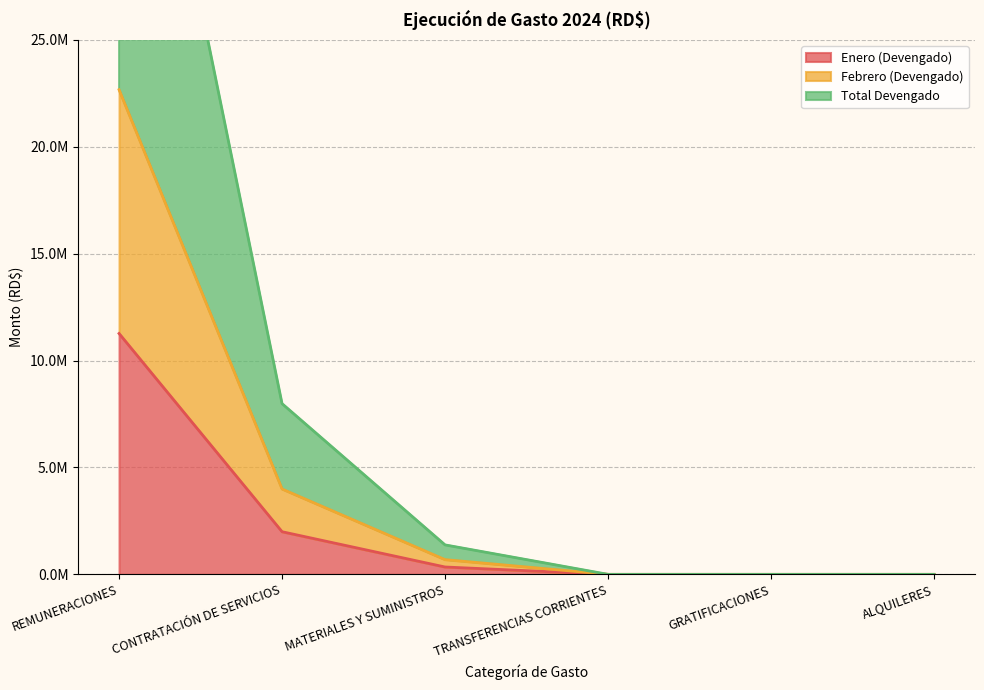

At TRANSFERENCIAS CORRIENTES, list the series in order from largest to smallest.

Enero (Devengado), Febrero (Devengado), Total Devengado